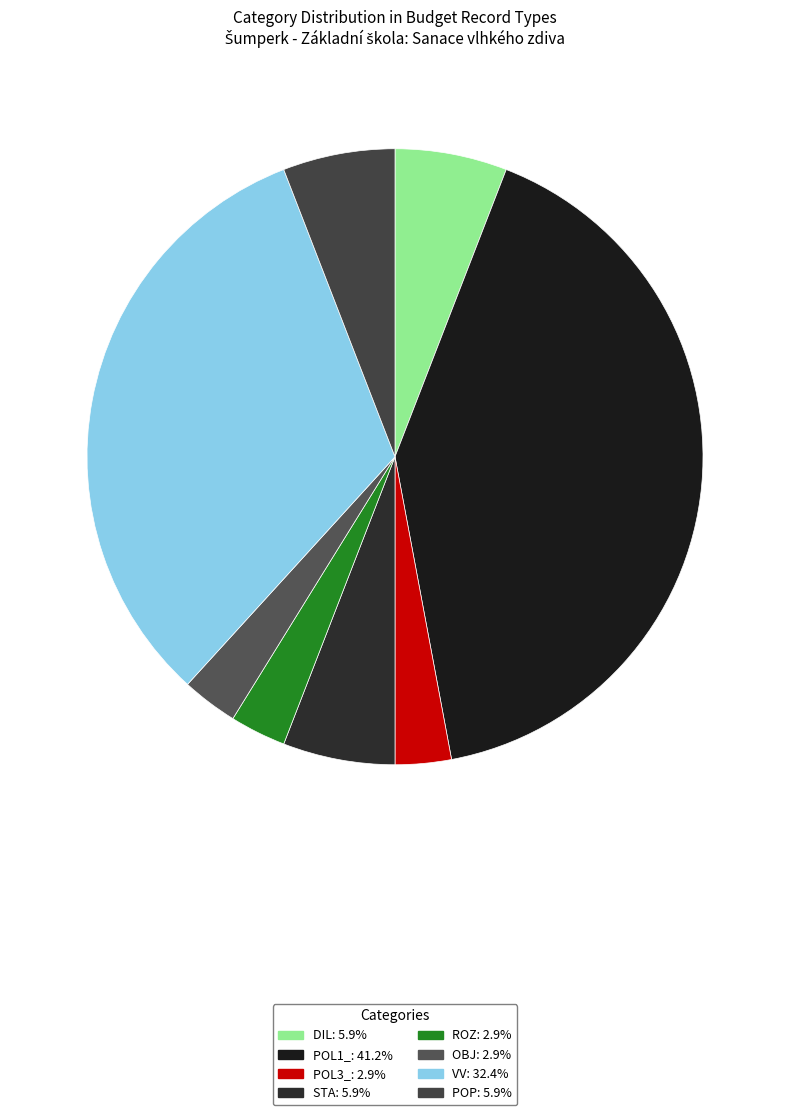

Does POL1_ represent more than half of the total?

No